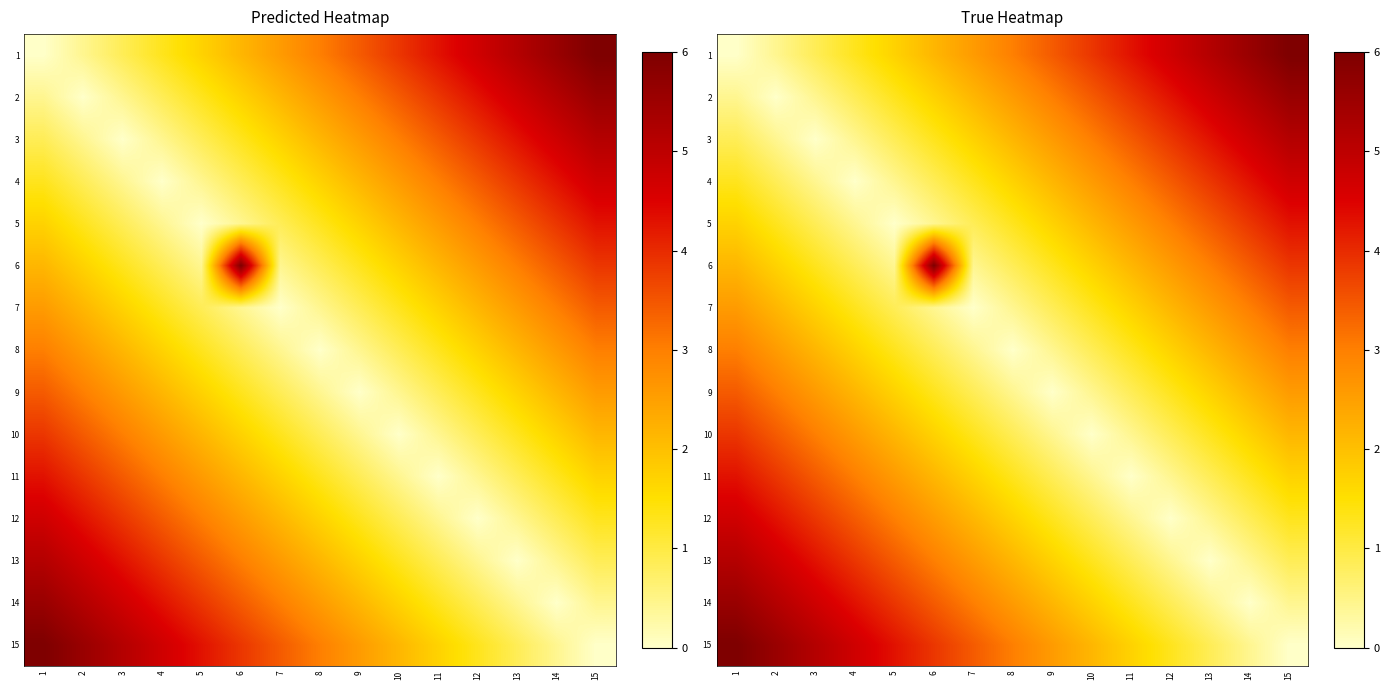

Which series has the largest range (max minus min)?

1